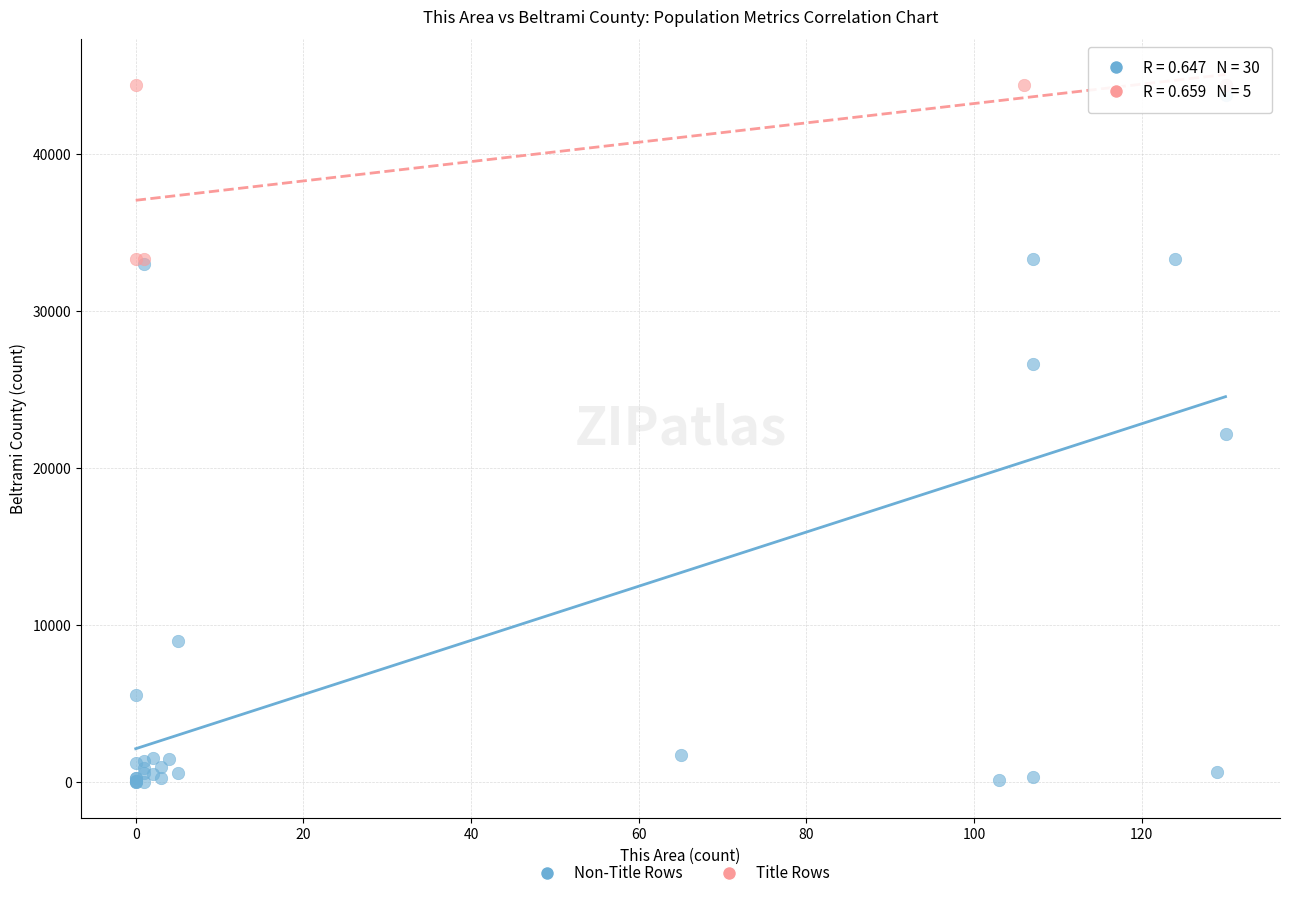

Which series contains the lowest Y value?

Non-Title Rows